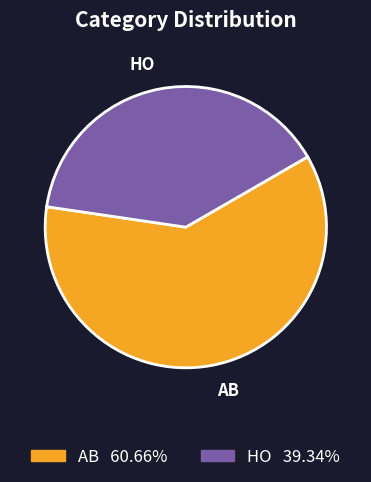

Does AB account for over 50% of the chart?

Yes